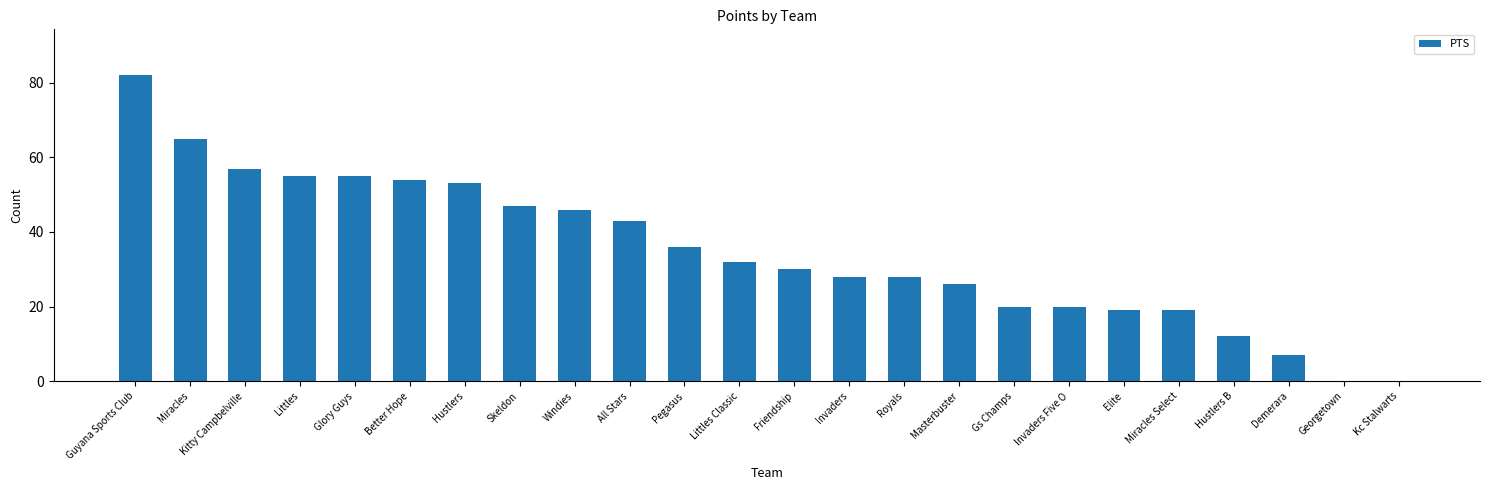

Which has a higher value, Miracles Select or Georgetown?

Miracles Select